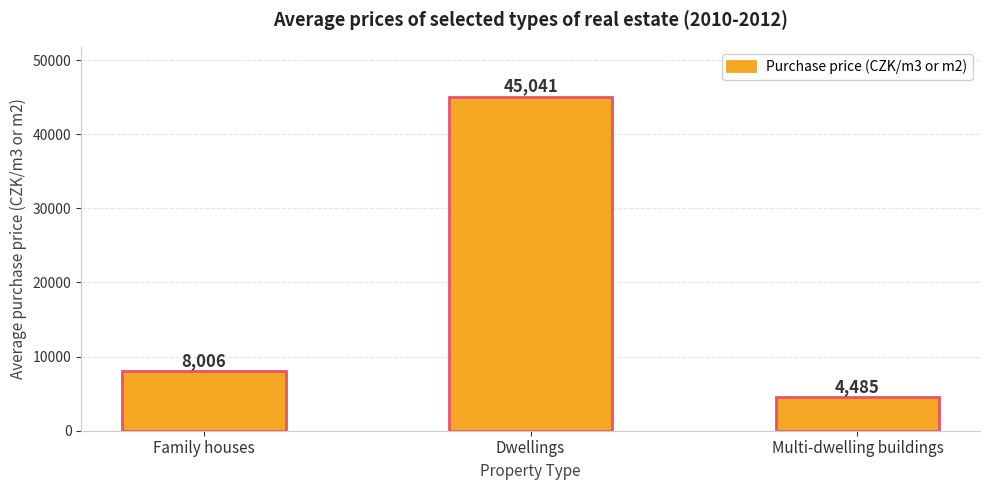

Is it true that the value at Family houses is 8006?

True